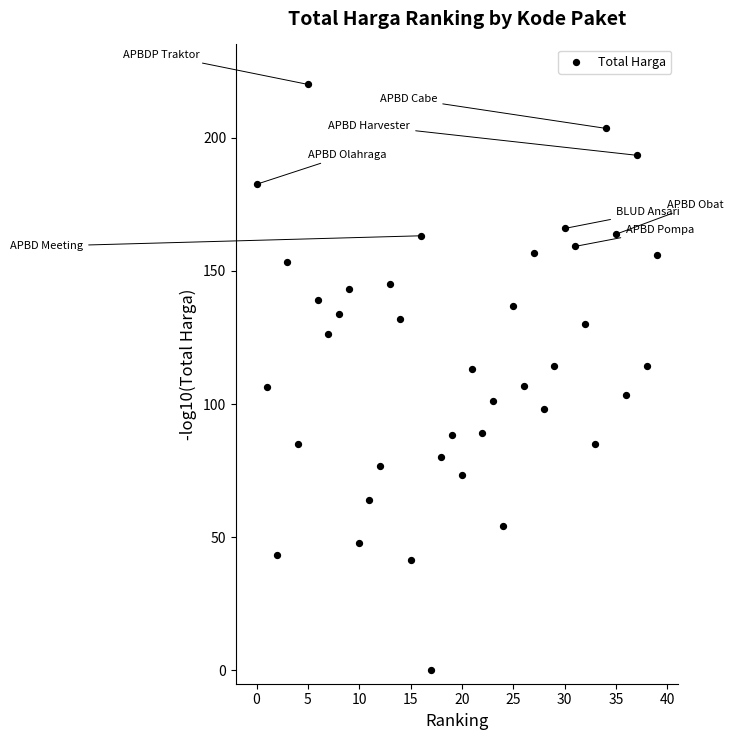

What is the range of Y values (max minus min)?

220.0